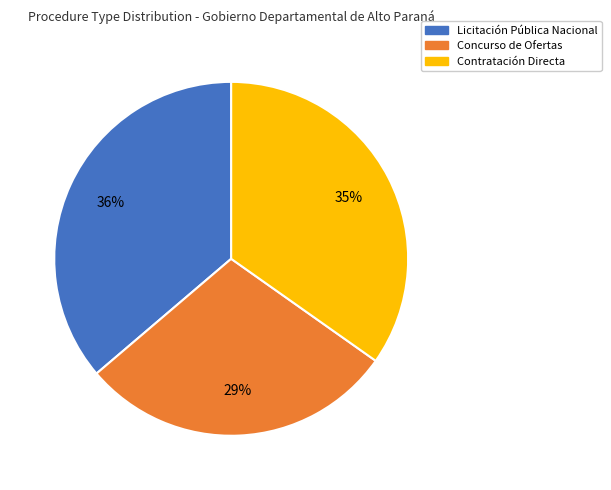

To the nearest percent, what is the combined percentage of Concurso de Ofertas and Licitación Pública Nacional?

65%